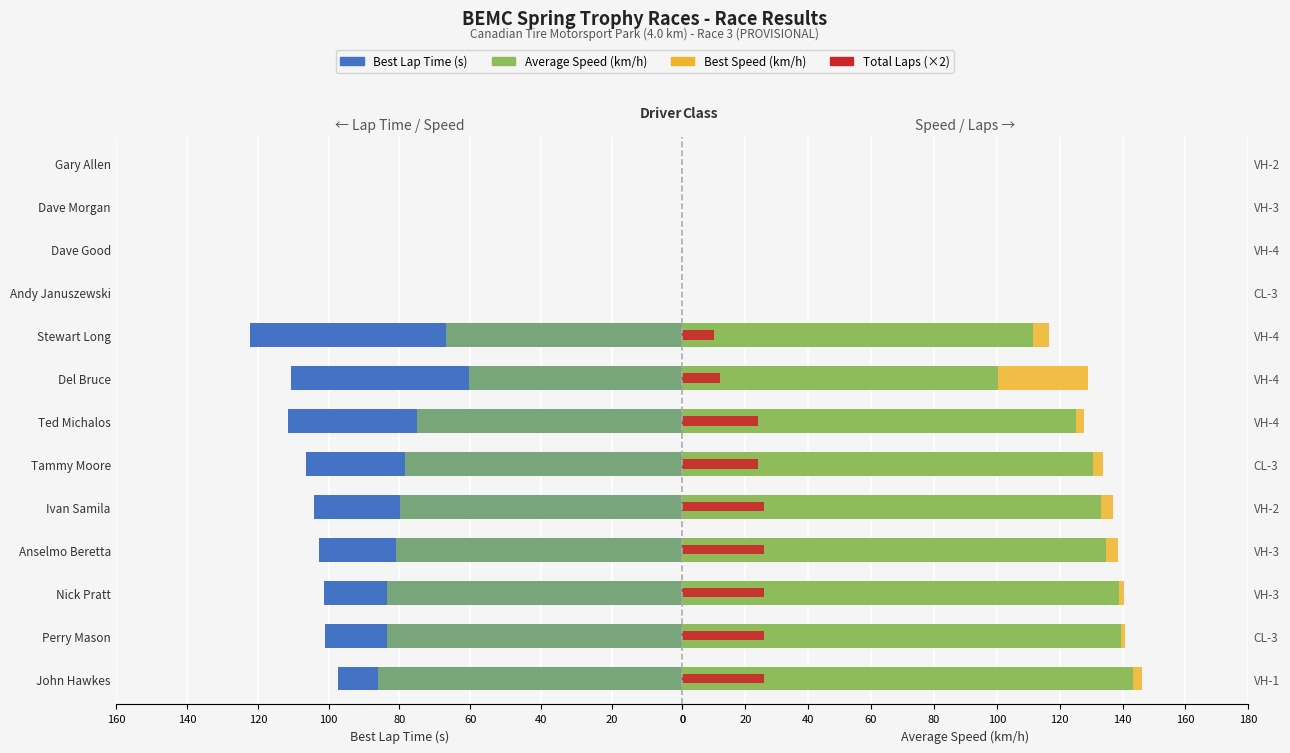

Is the value of Average Speed (km/h) at 140 greater than the value of Best Lap Time (s) at 0?

Yes